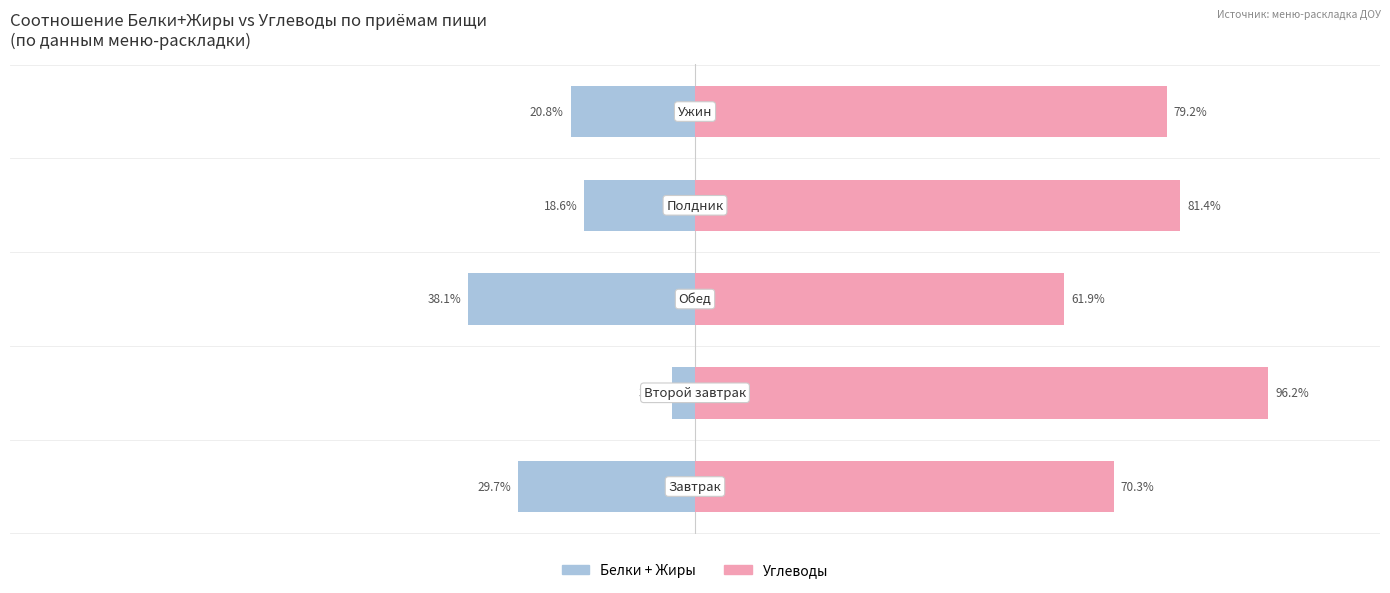

What are all the series names shown in the legend?

Белки + Жиры, Углеводы